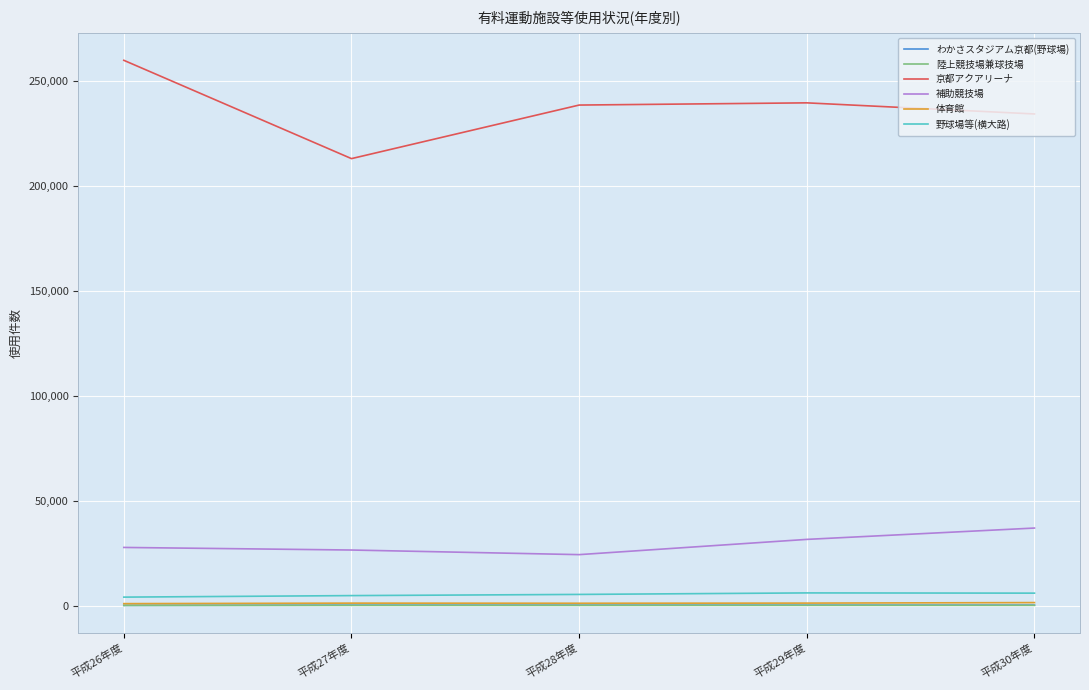

Which series has the largest range (max minus min)?

京都アクアリーナ